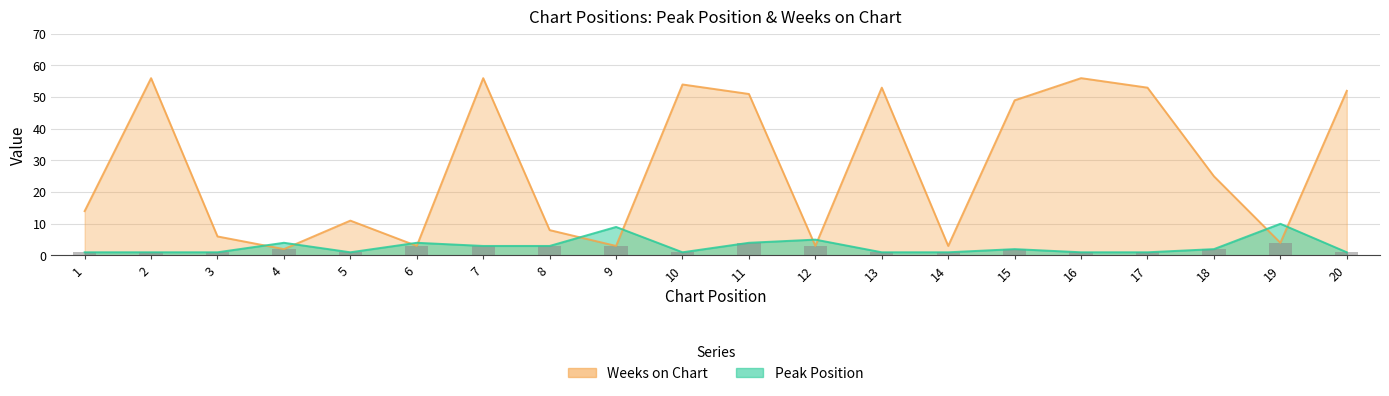

What is the sum of the Weeks on Chart values at 11 and 8?

59